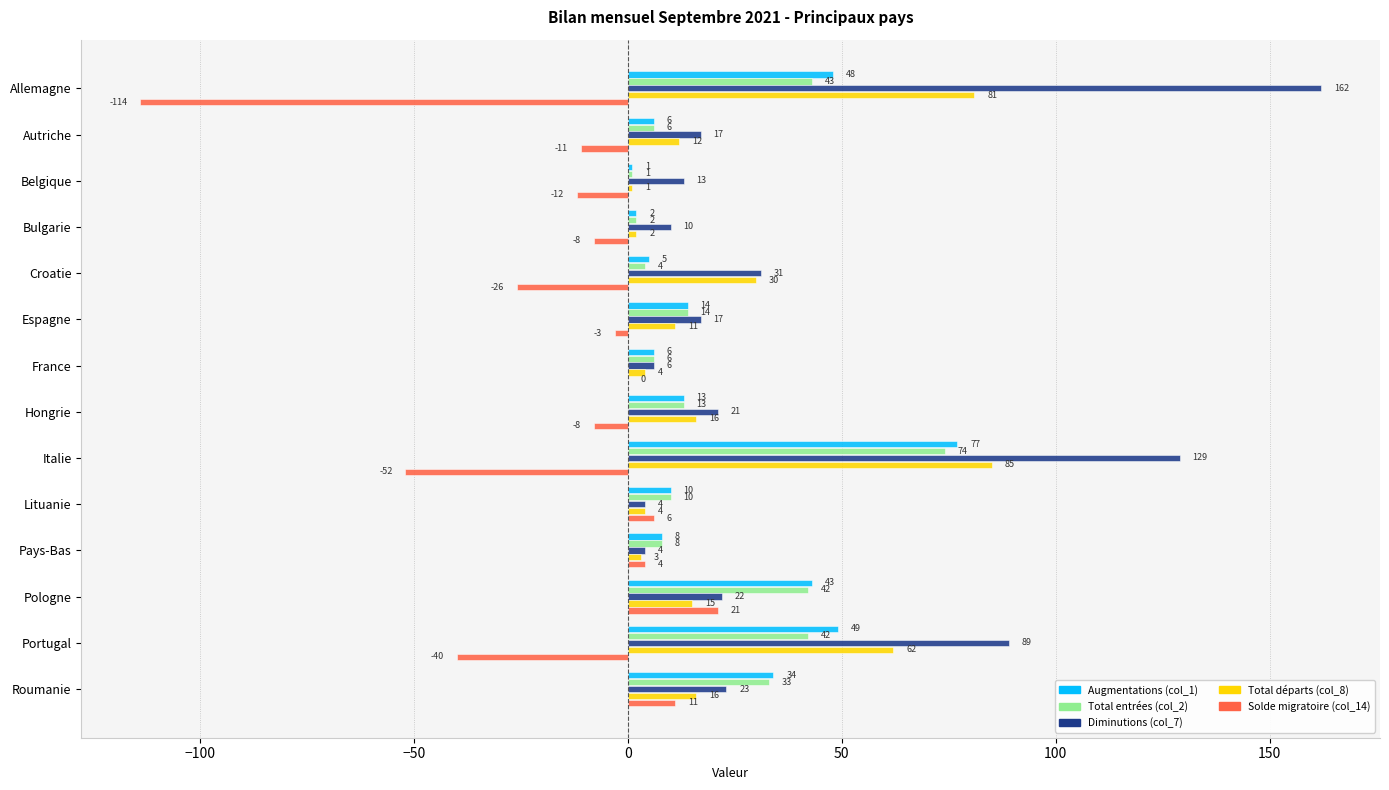

At which category is the sum across all series the highest?

Italie